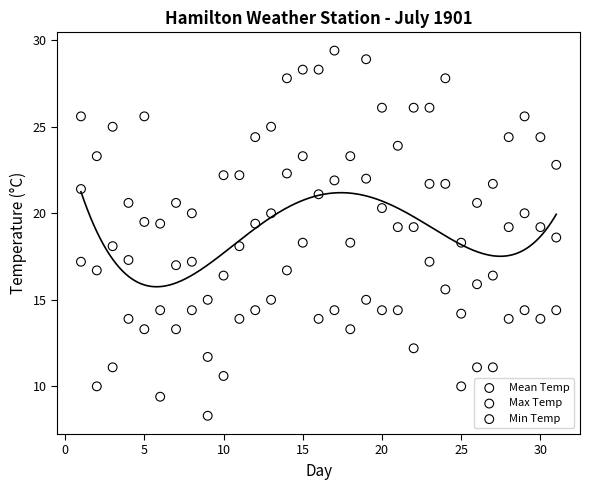

Across all data points, what is the range of X values (max minus min)?

30.0